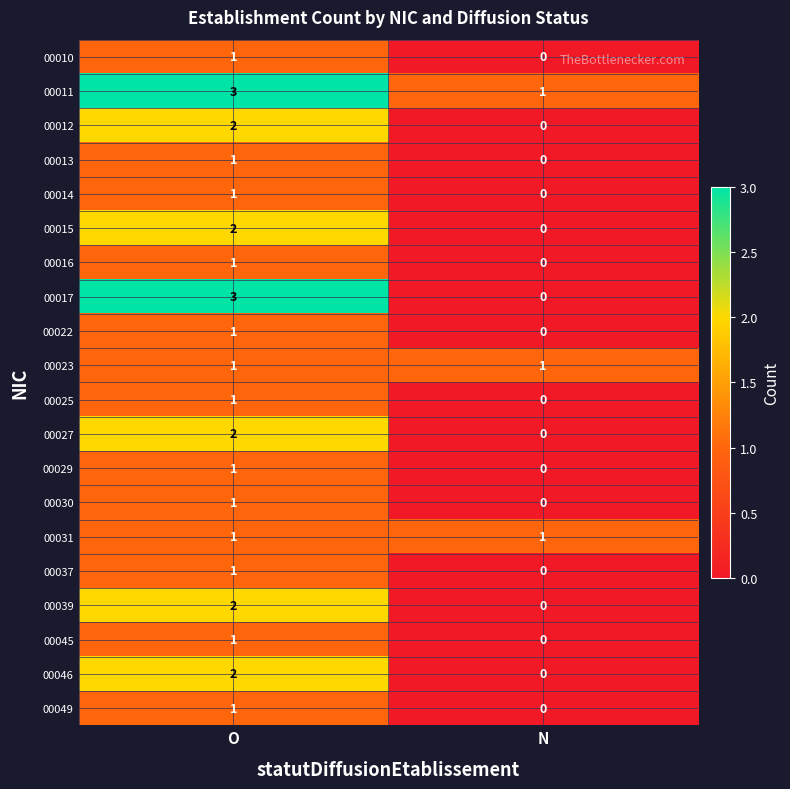

Where is 00037 nearest to the value 0?

N